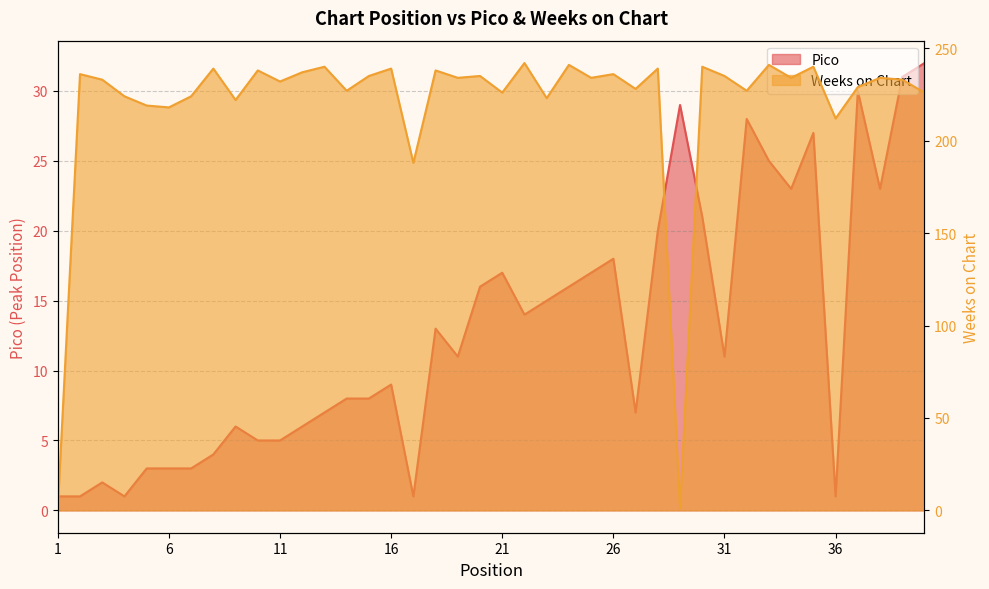

After their last crossing, which series has the higher values: Pico or Weeks on Chart?

Weeks on Chart